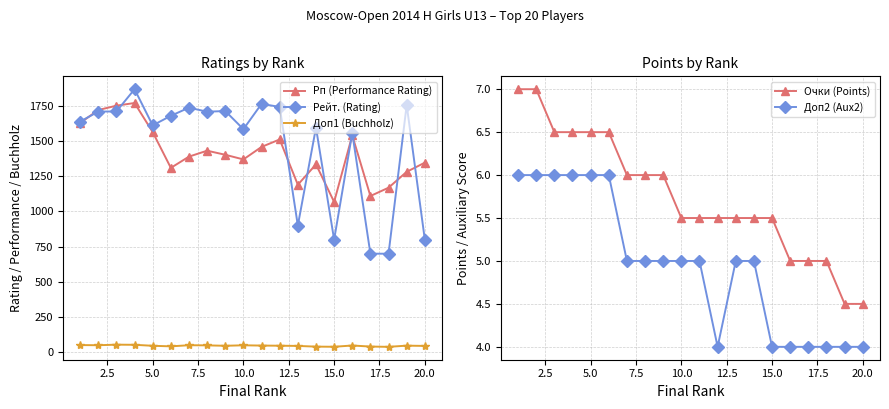

Which category has the lowest value in the Рп (Performance Rating) series?

15.0